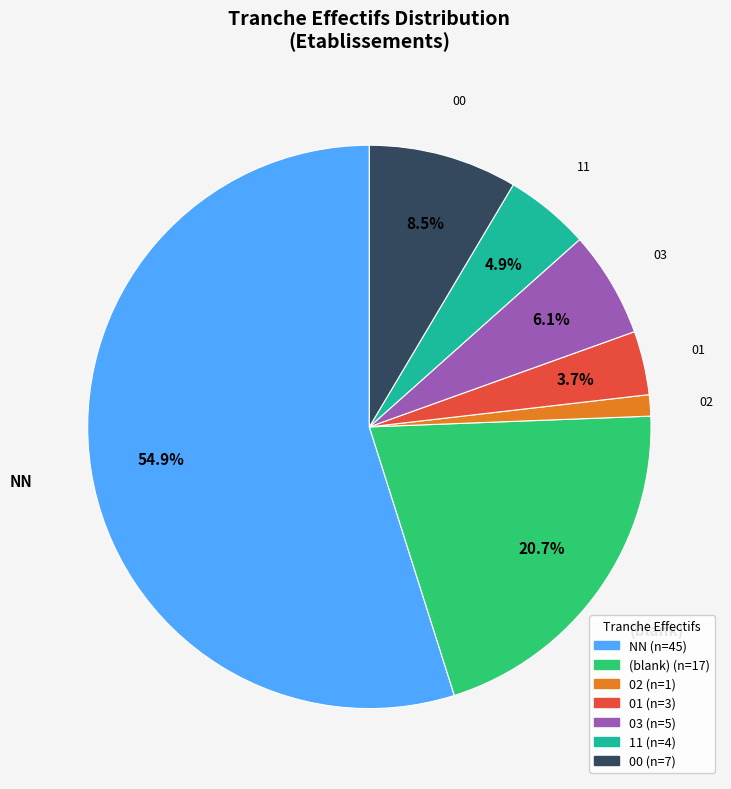

Does any single category account for the majority?

Yes